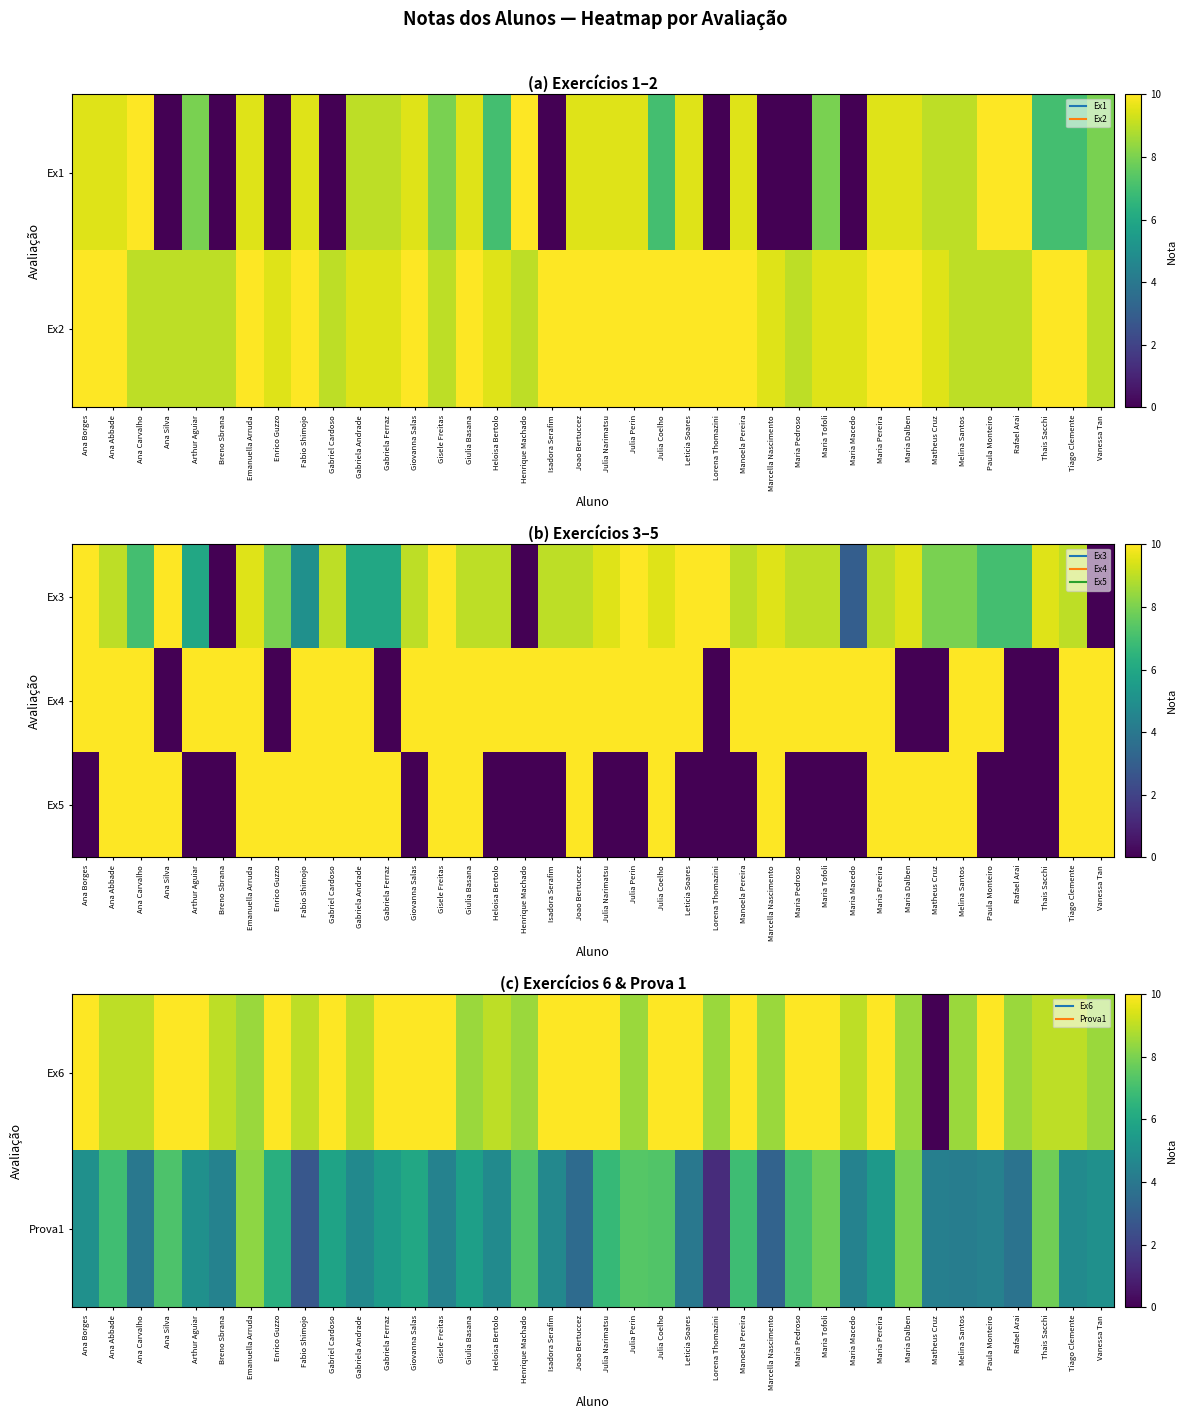

Is it true that Ex6 equals 16.3 at Isadora Serafim?

False